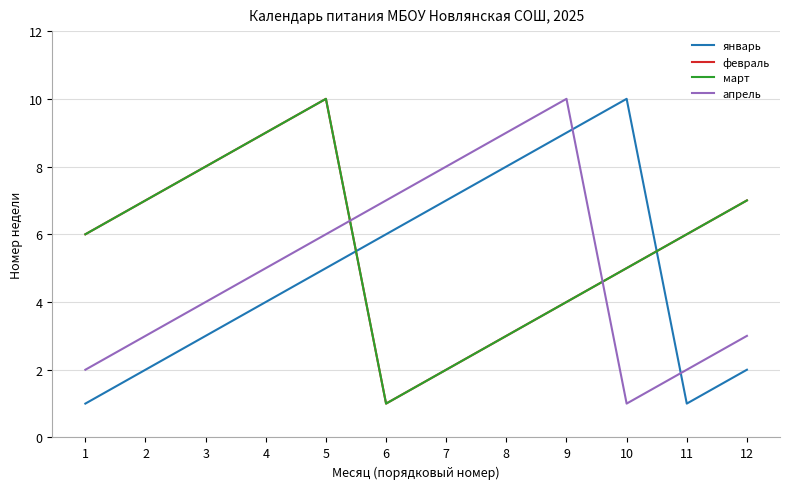

Between 8 and 5, which is larger?

8